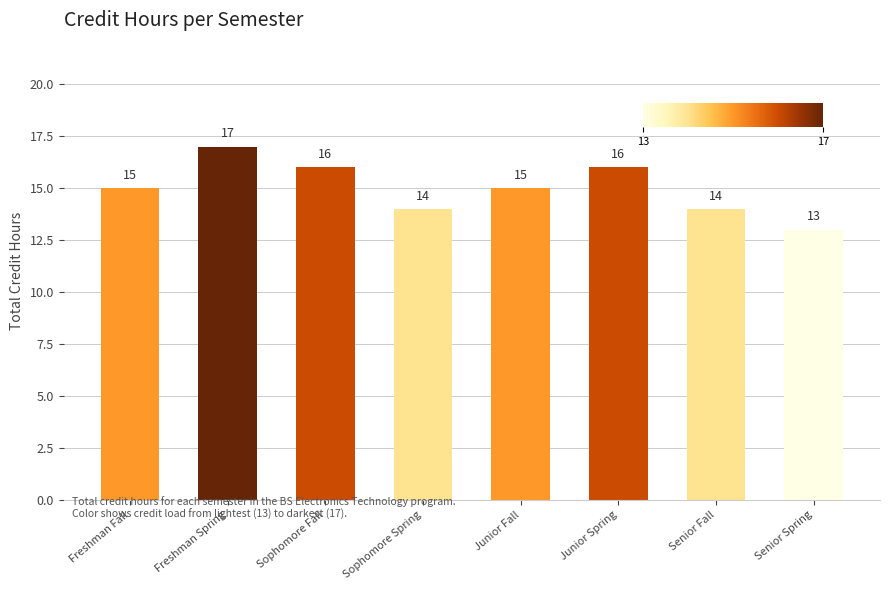

What value does the data have at Sophomore Spring?

14